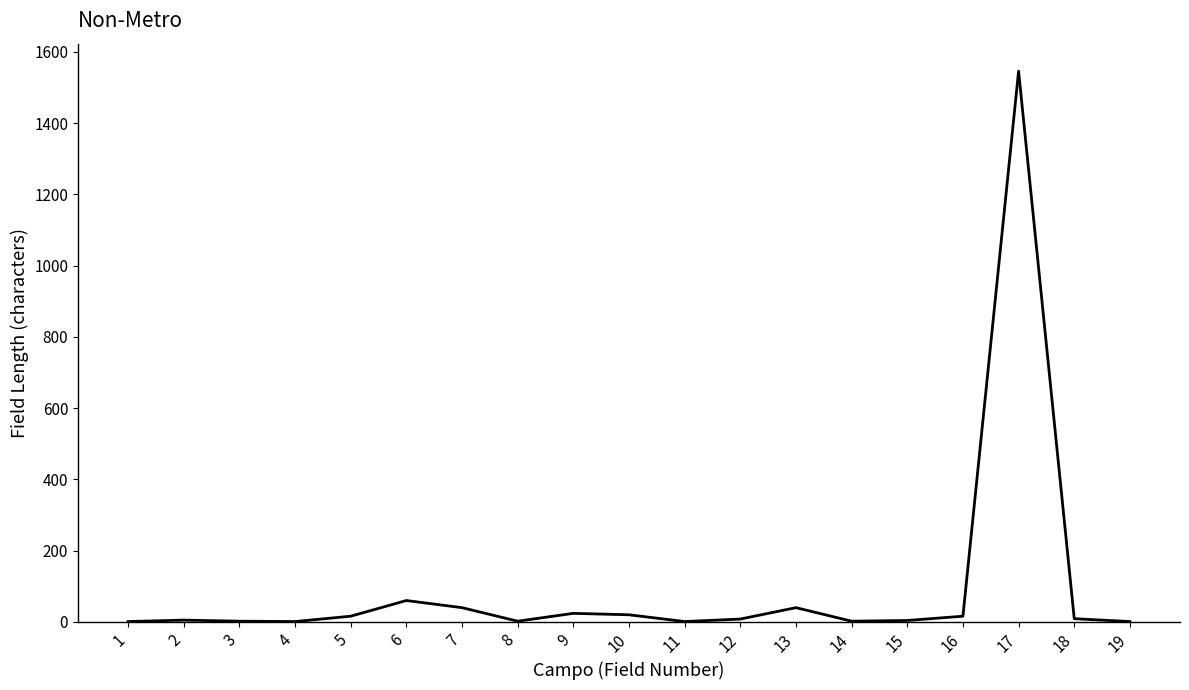

What is the greatest value displayed?

1546